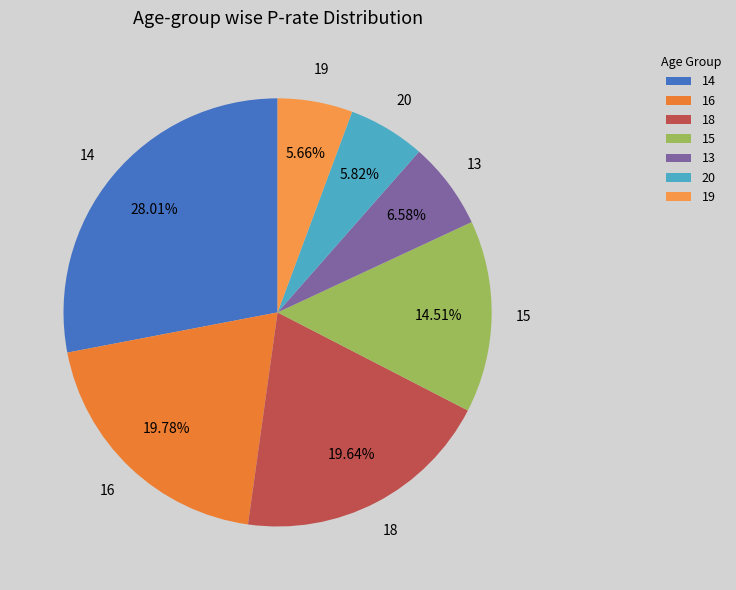

What percentage is NOT represented by 13?

93.4%